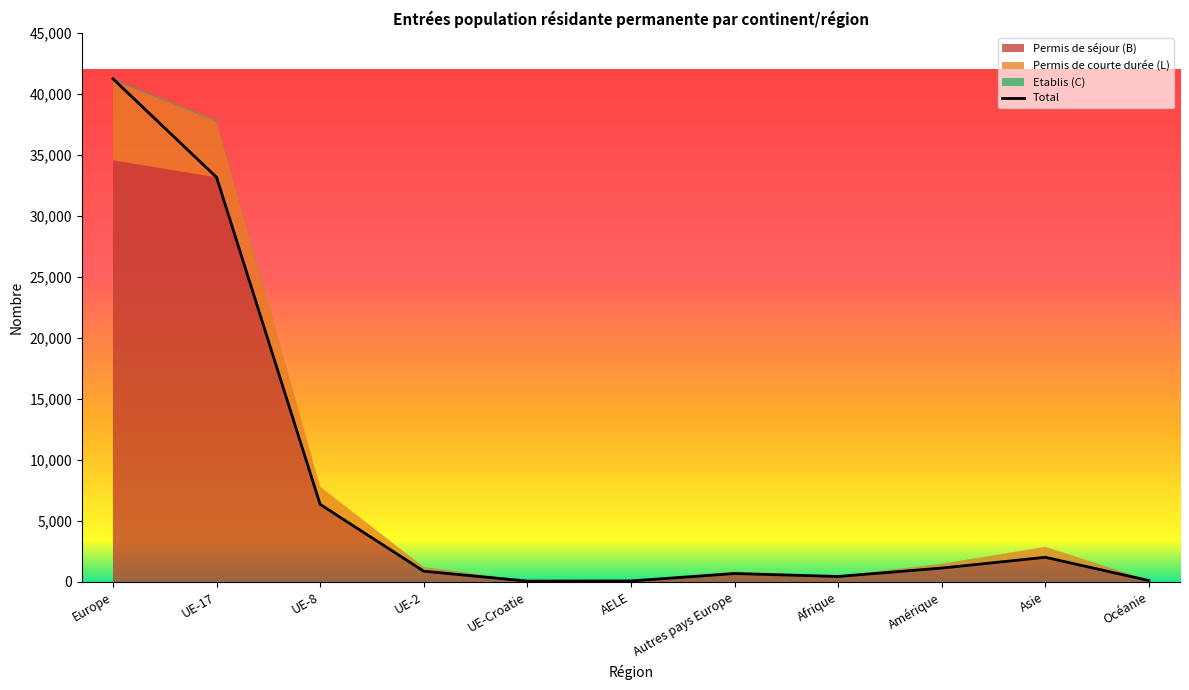

How many lines are shown in the chart?

4